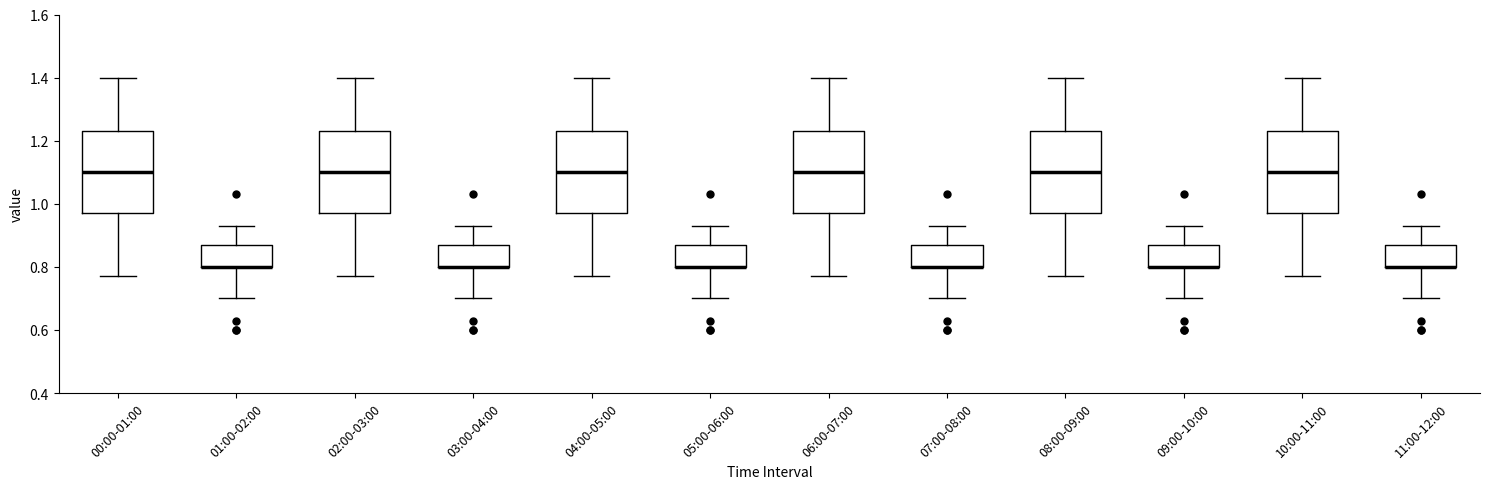

Reading left to right, transcribe this box plot: for each box, give where its median line is, the range the box spans, and where its two whiskers end, as read against the y-axis. The values are not printed on the chart, so give them approximately, as read against the axis.

00:00-01:00: median 1.10, box 0.98 to 1.24, whiskers 0.78 to 1.40
01:00-02:00: median 0.80 (drawn on the box's lower edge), box 0.80 to 0.88, whiskers 0.70 to 0.94
02:00-03:00: median 1.10, box 0.98 to 1.24, whiskers 0.78 to 1.40
03:00-04:00: median 0.80 (drawn on the box's lower edge), box 0.80 to 0.88, whiskers 0.70 to 0.94
04:00-05:00: median 1.10, box 0.98 to 1.24, whiskers 0.78 to 1.40
05:00-06:00: median 0.80 (drawn on the box's lower edge), box 0.80 to 0.88, whiskers 0.70 to 0.94
06:00-07:00: median 1.10, box 0.98 to 1.24, whiskers 0.78 to 1.40
07:00-08:00: median 0.80 (drawn on the box's lower edge), box 0.80 to 0.88, whiskers 0.70 to 0.94
08:00-09:00: median 1.10, box 0.98 to 1.24, whiskers 0.78 to 1.40
09:00-10:00: median 0.80 (drawn on the box's lower edge), box 0.80 to 0.88, whiskers 0.70 to 0.94
10:00-11:00: median 1.10, box 0.98 to 1.24, whiskers 0.78 to 1.40
11:00-12:00: median 0.80 (drawn on the box's lower edge), box 0.80 to 0.88, whiskers 0.70 to 0.94